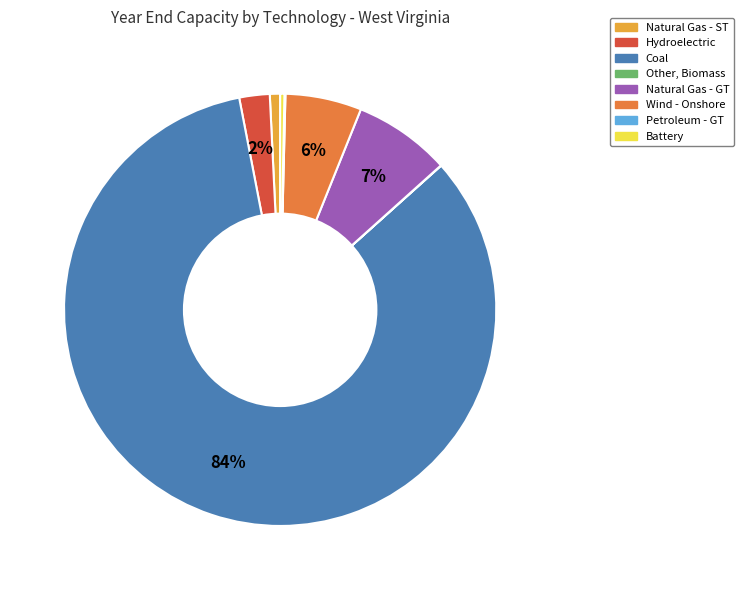

Is there a majority slice in this chart?

Yes